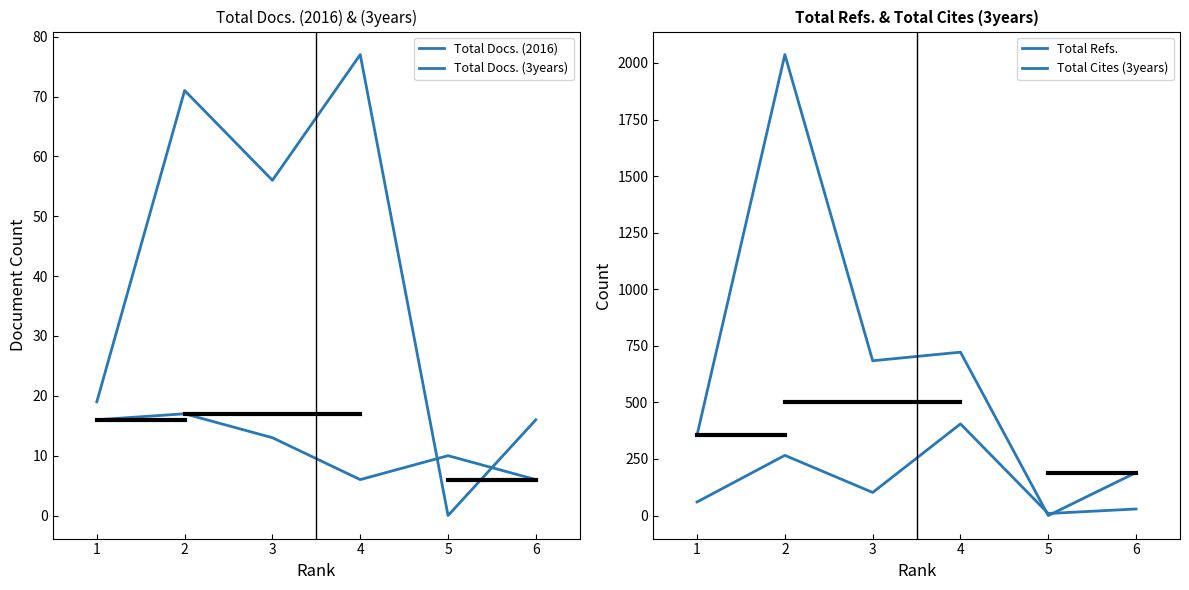

Reading left to right, transcribe all the data shown in this chart.

Total Docs. (2016): 16	17	13	6	10	6
Total Docs. (3years): 19	71	56	77	0	16
Total Refs.: 60	266	102	405	9	29
Total Cites (3years): 356	2037	684	722	0	190